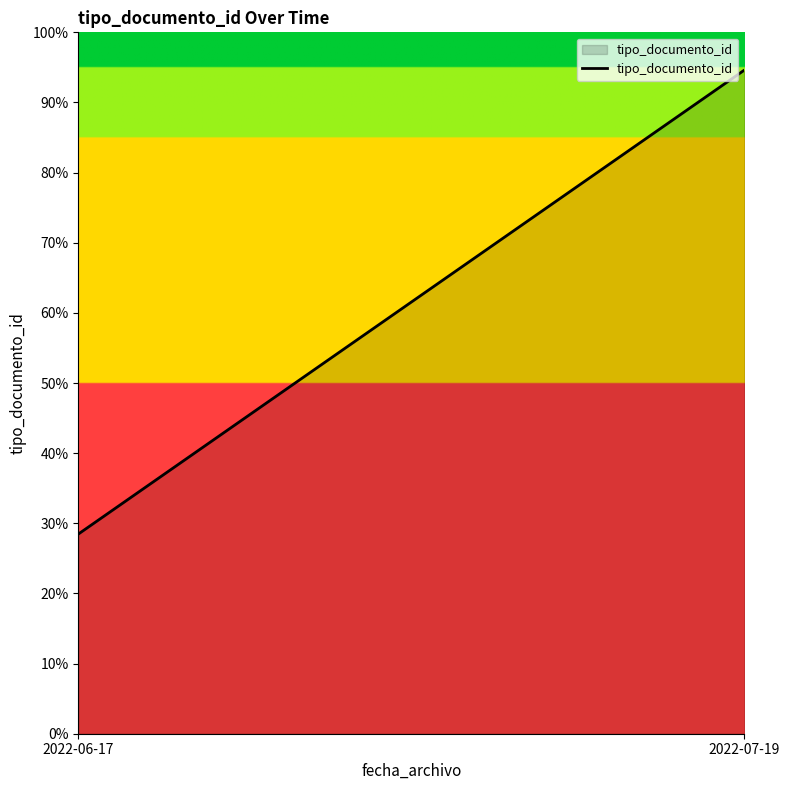

How many distinct data groups are displayed?

1